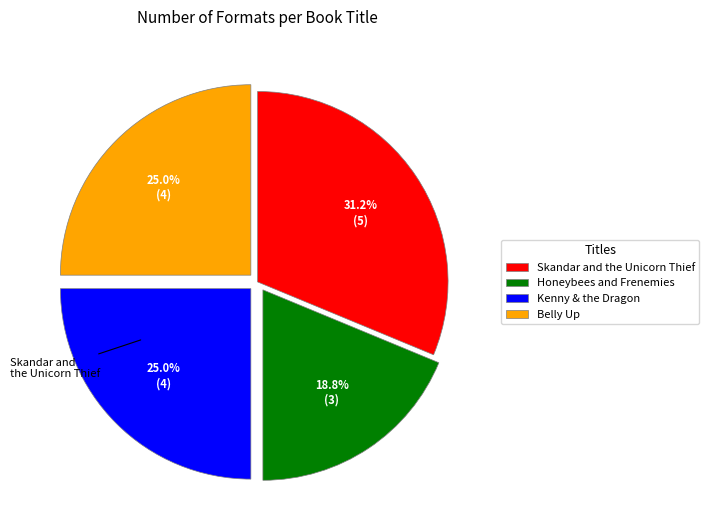

To the nearest percent, what is the combined percentage of Skandar and the Unicorn Thief and Honeybees and Frenemies?

50%